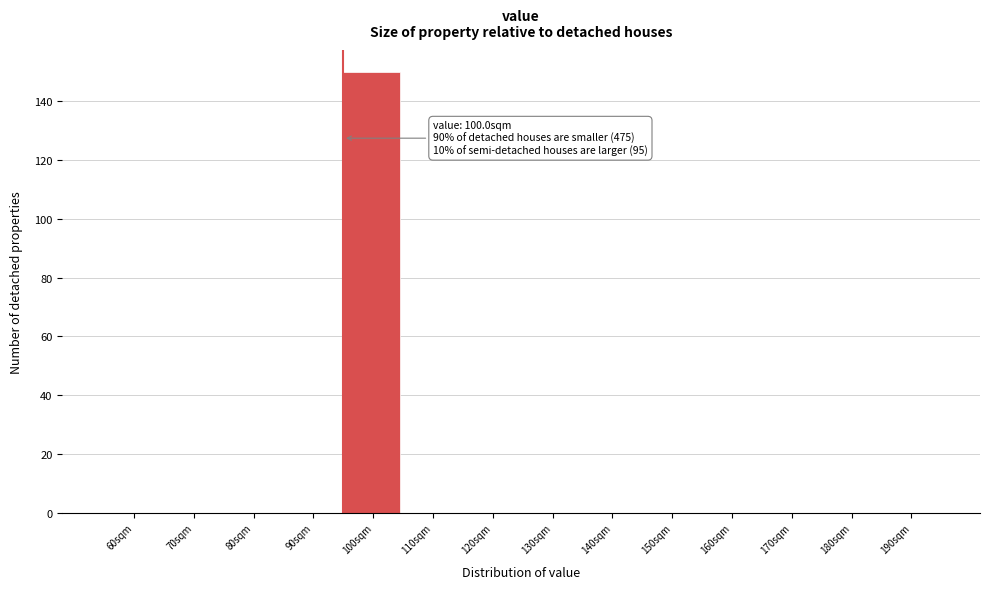

Reading left to right, list all the values displayed in this chart.

60sqm=0	70sqm=0	80sqm=0	90sqm=0	100sqm=150	110sqm=0	120sqm=0	130sqm=0	140sqm=0	150sqm=0	160sqm=0	170sqm=0	180sqm=0	190sqm=0